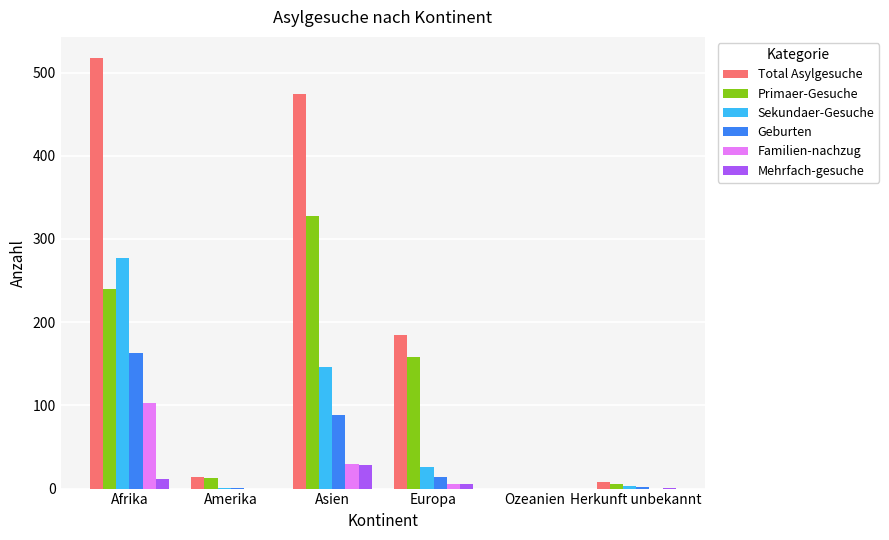

Where does the Familien-nachzug series first go above 6?

Afrika